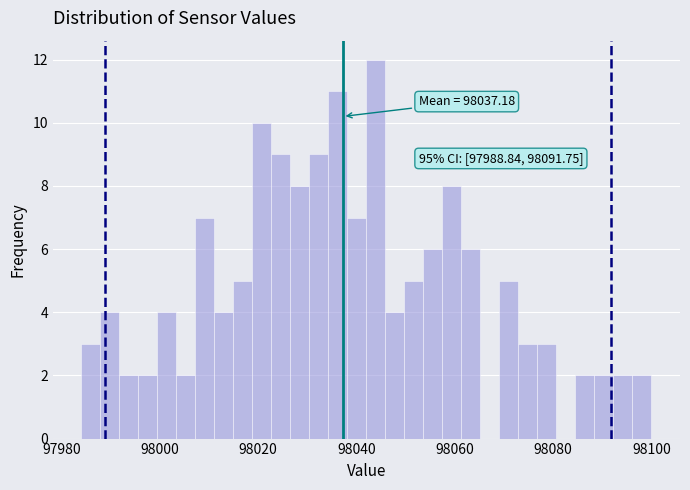

Read against the x-axis, roughly where is the centre of the tallest bar?

98044